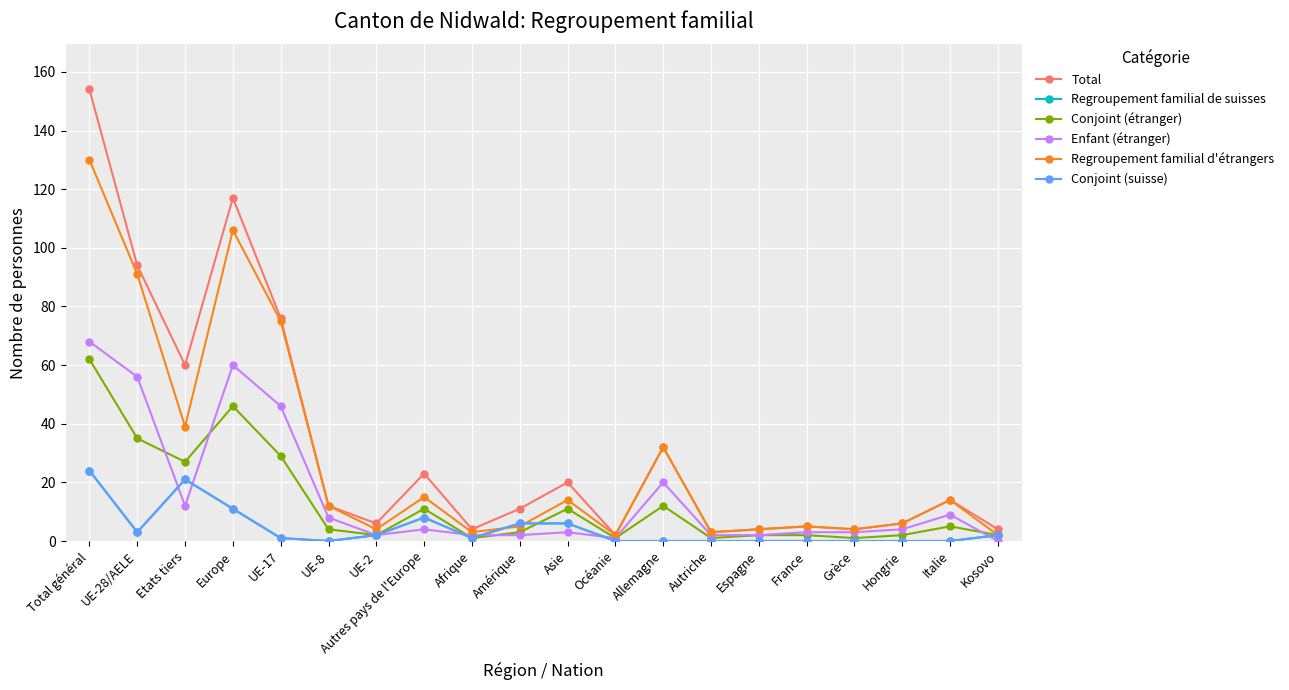

Is this an area chart (filled region under the line)?

No